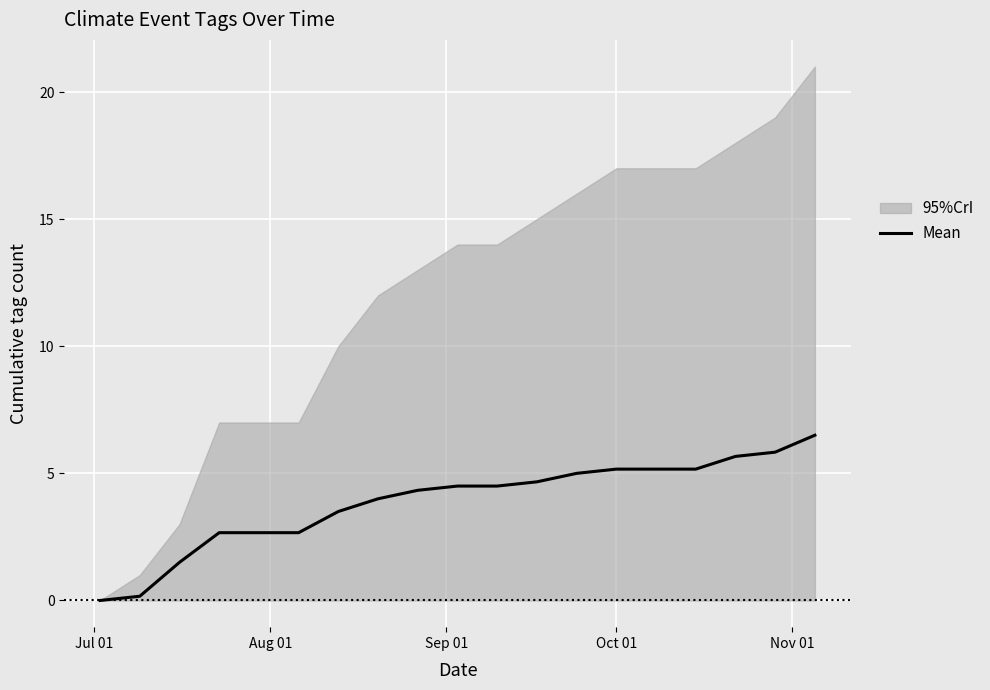

Reading left to right, extract all data points from this chart.

0.0	0.2	1.5	2.7	2.7	2.7	3.5	4.0	4.3	4.5	4.5	4.7	5.0	5.2	5.2	5.2	5.7	5.8	6.5